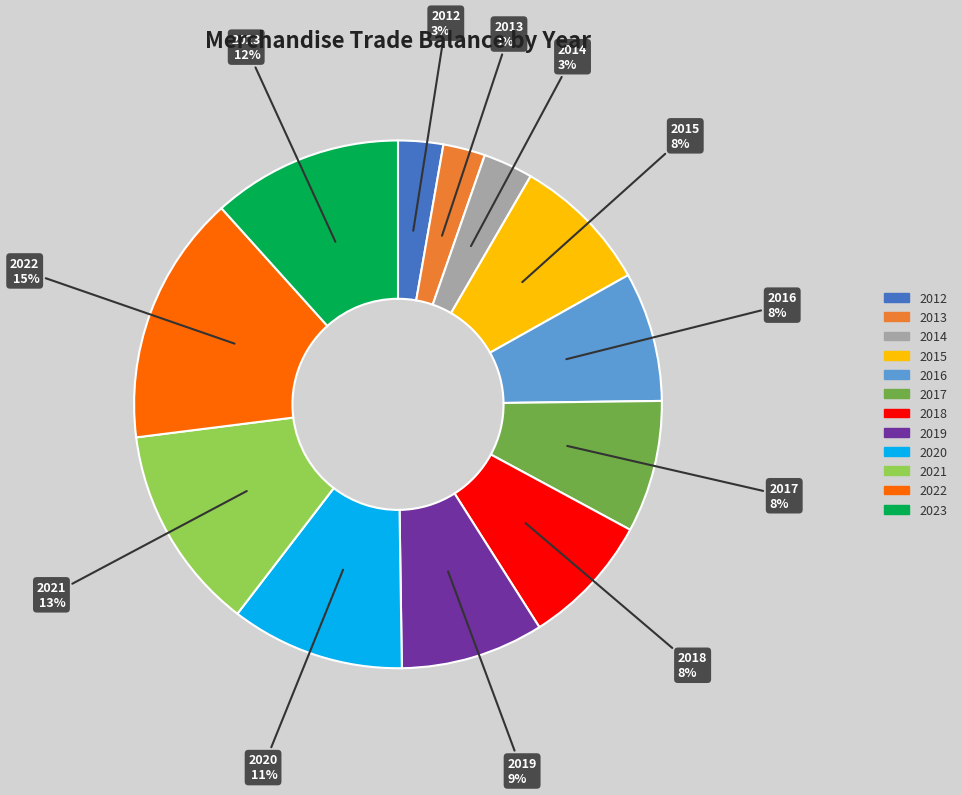

Is 2016 the majority of the pie?

No